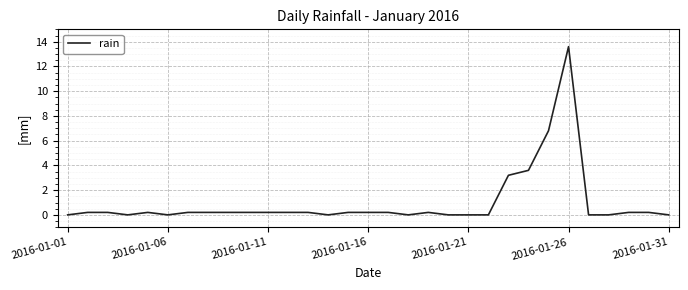

What is the greatest value displayed?

13.6